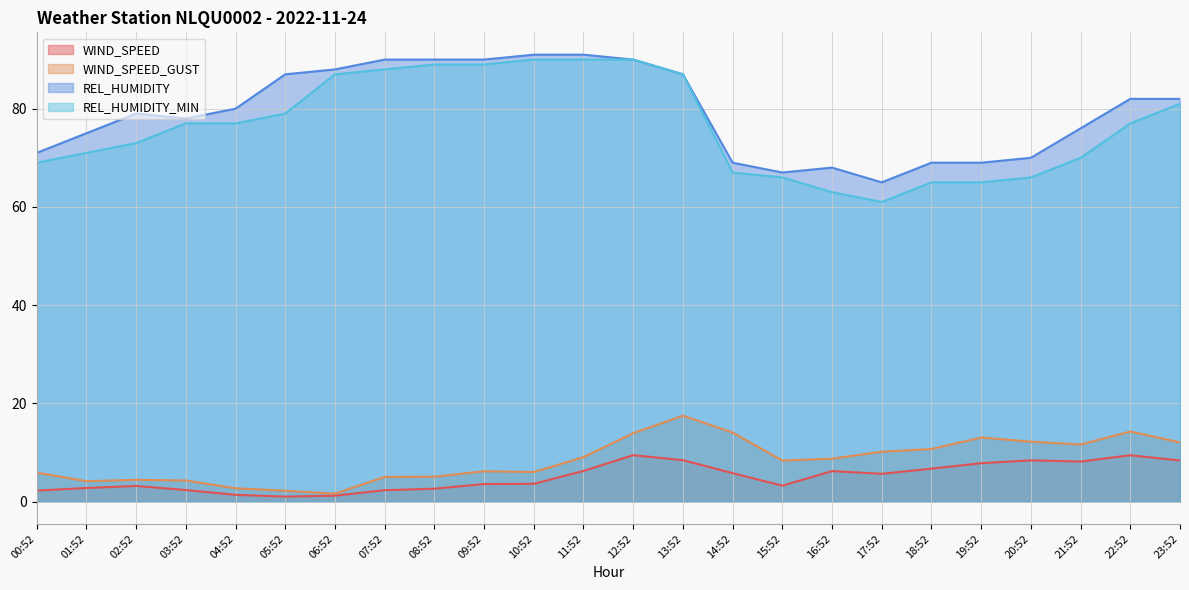

What are all the series names shown in the legend?

WIND_SPEED, WIND_SPEED_GUST, REL_HUMIDITY, REL_HUMIDITY_MIN